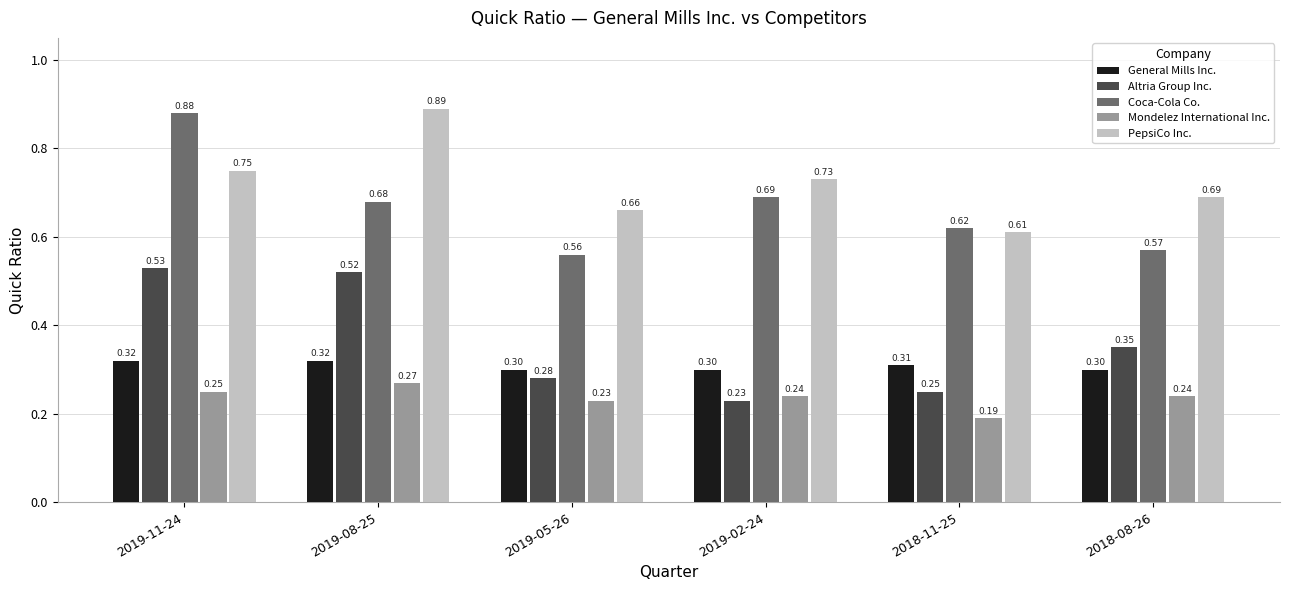

Which series has the largest range (max minus min)?

Coca-Cola Co.